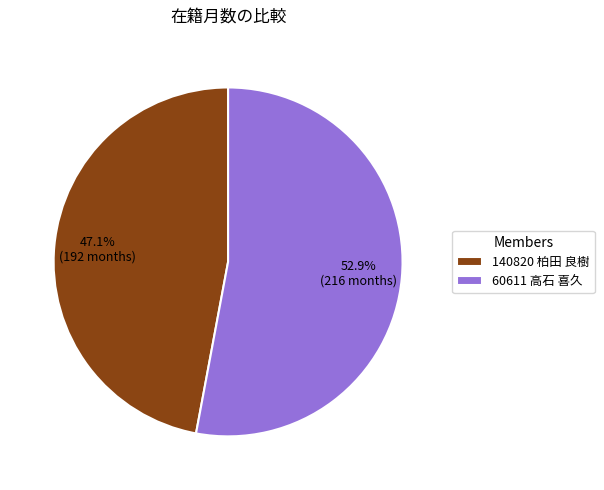

What percentage do 60611 高石 喜久 and 140820 柏田 良樹 together represent?

100.0%